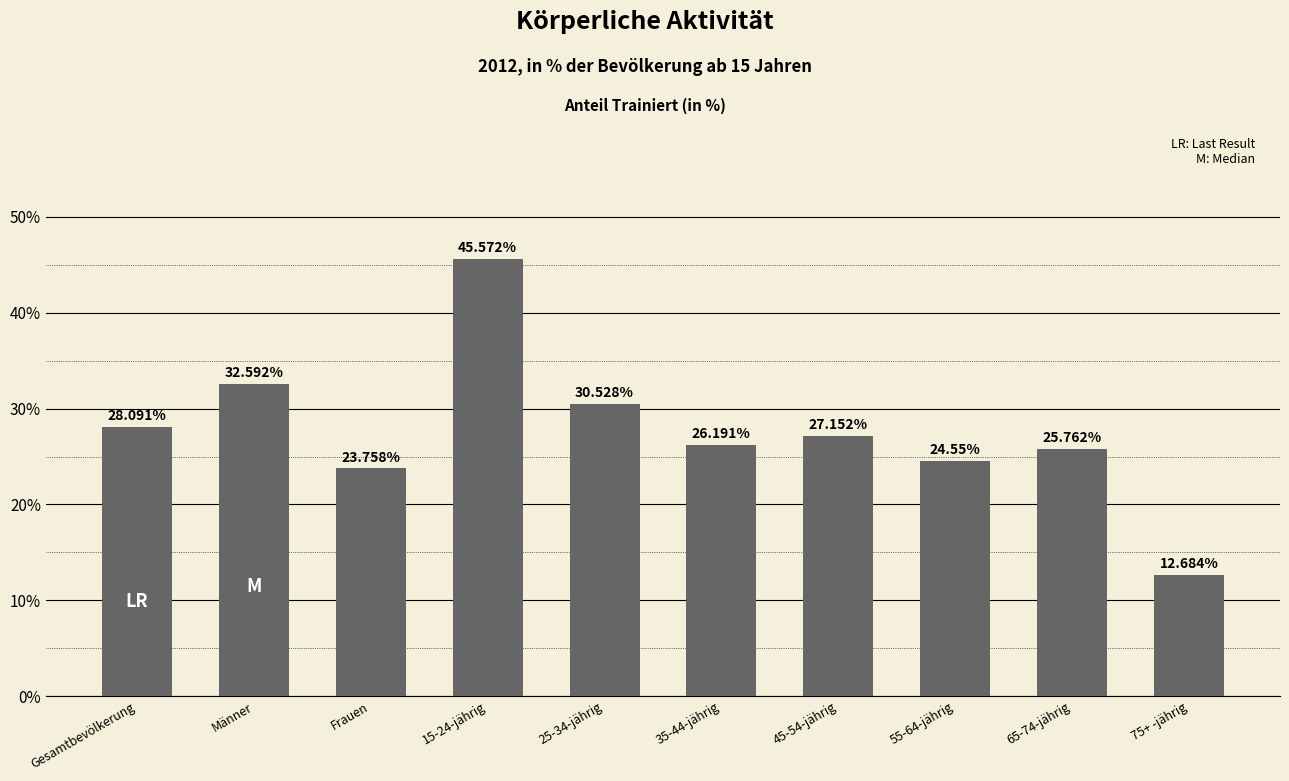

The value at 15-24-jährig is 12.3. True or false?

False